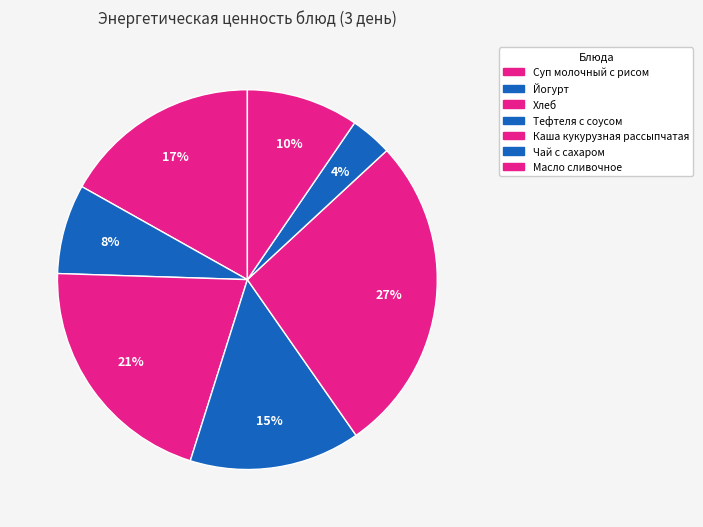

To the nearest percent, what percentage of the pie is Чай с сахаром?

4%